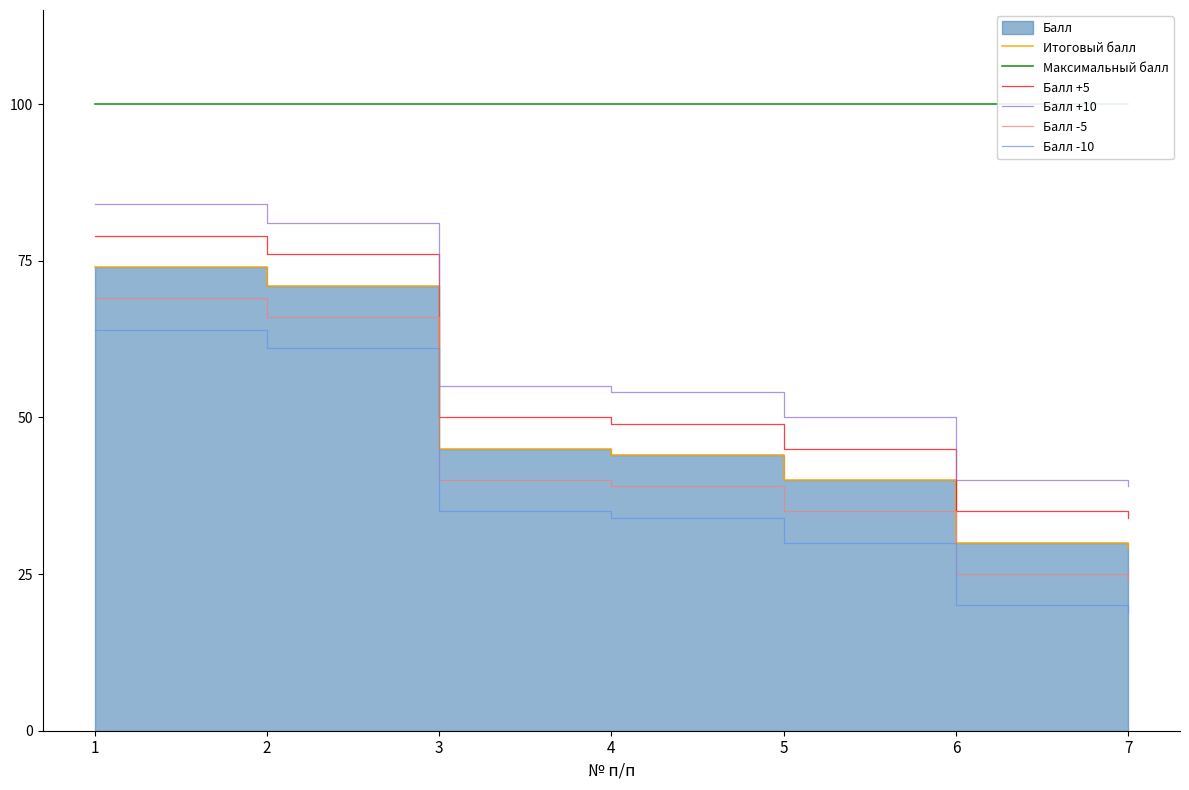

Which series has the widest spread of values?

Итоговый балл